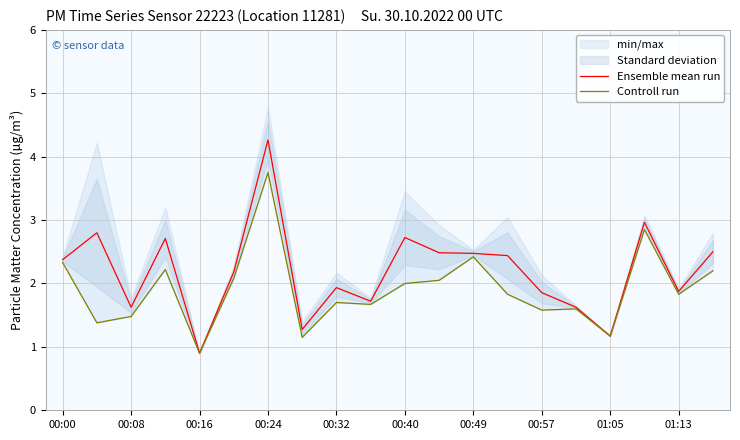

At which label is Ensemble mean run closest to 2?

00:32